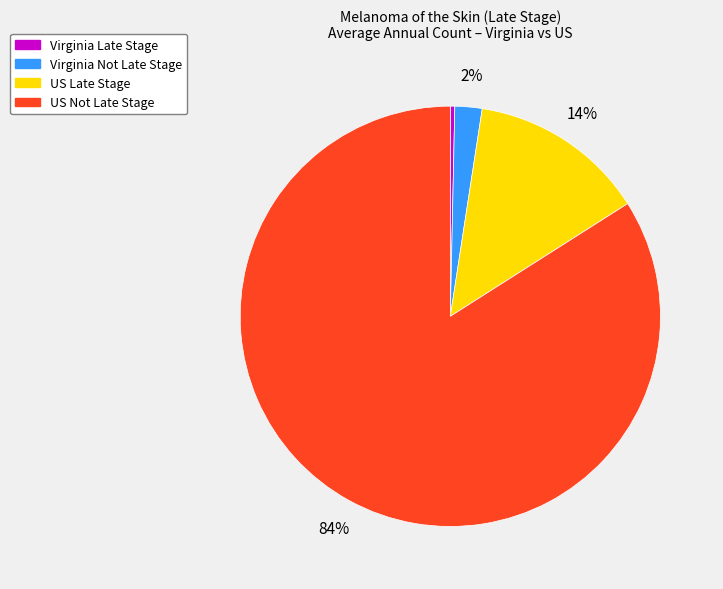

Is the sum of US Late Stage and Virginia Late Stage greater than half?

No